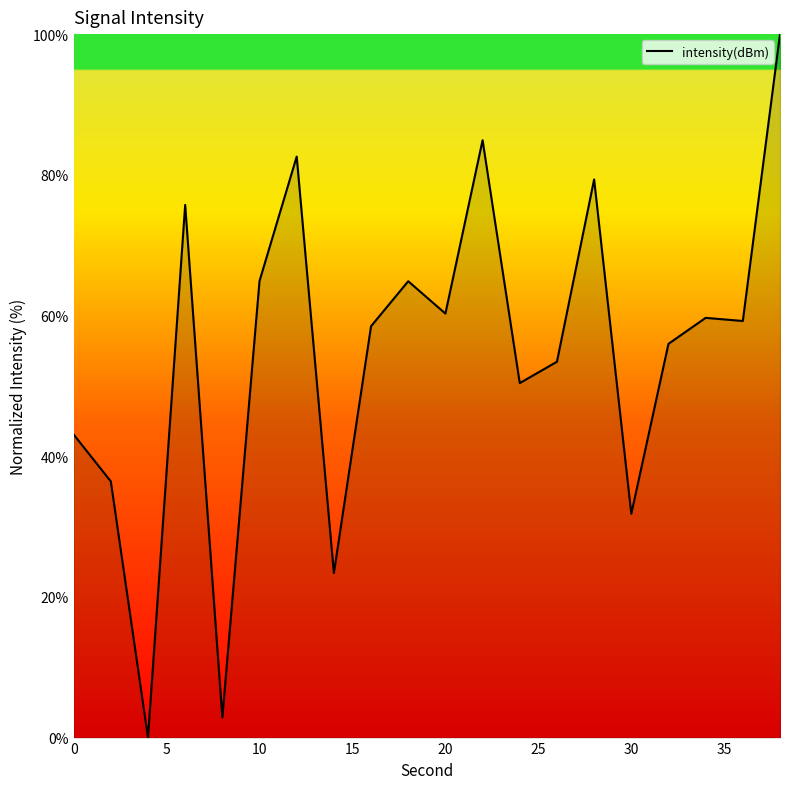

How many series are shown in this chart?

1